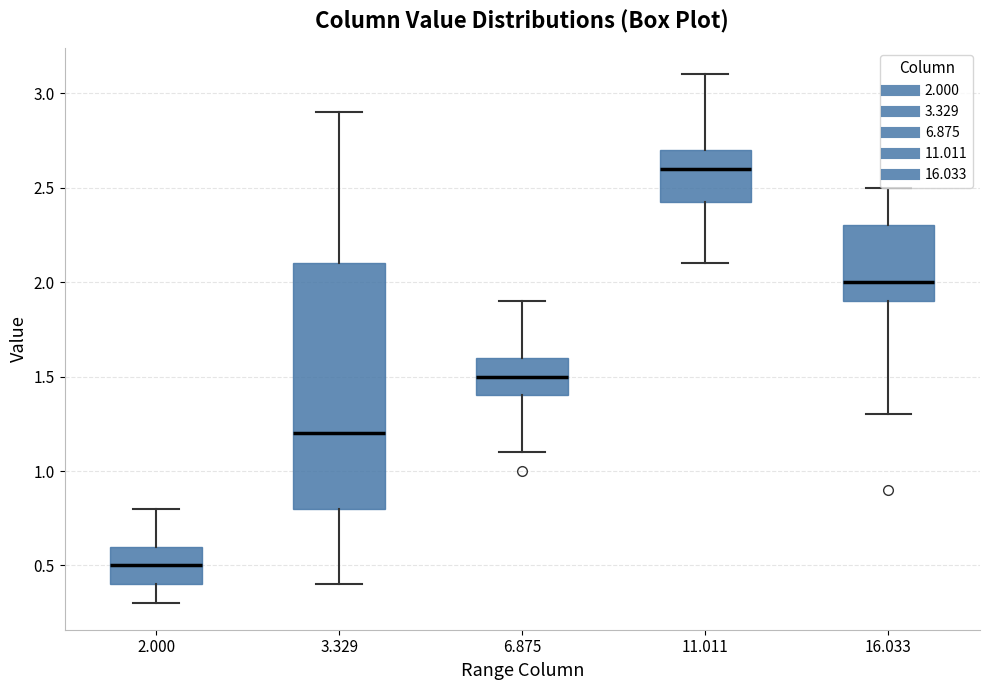

Reading left to right, transcribe this box plot: for each box, give where its median line is, the range the box spans, and where its two whiskers end, as read against the y-axis. The values are not printed on the chart, so give them approximately, as read against the axis.

2.000: median 0.50, box 0.40 to 0.60, whiskers 0.30 to 0.80
3.329: median 1.20, box 0.80 to 2.10, whiskers 0.40 to 2.90
6.875: median 1.50, box 1.40 to 1.60, whiskers 1.10 to 1.90
11.011: median 2.60, box 2.45 to 2.70, whiskers 2.10 to 3.10
16.033: median 2.00, box 1.90 to 2.30, whiskers 1.30 to 2.50